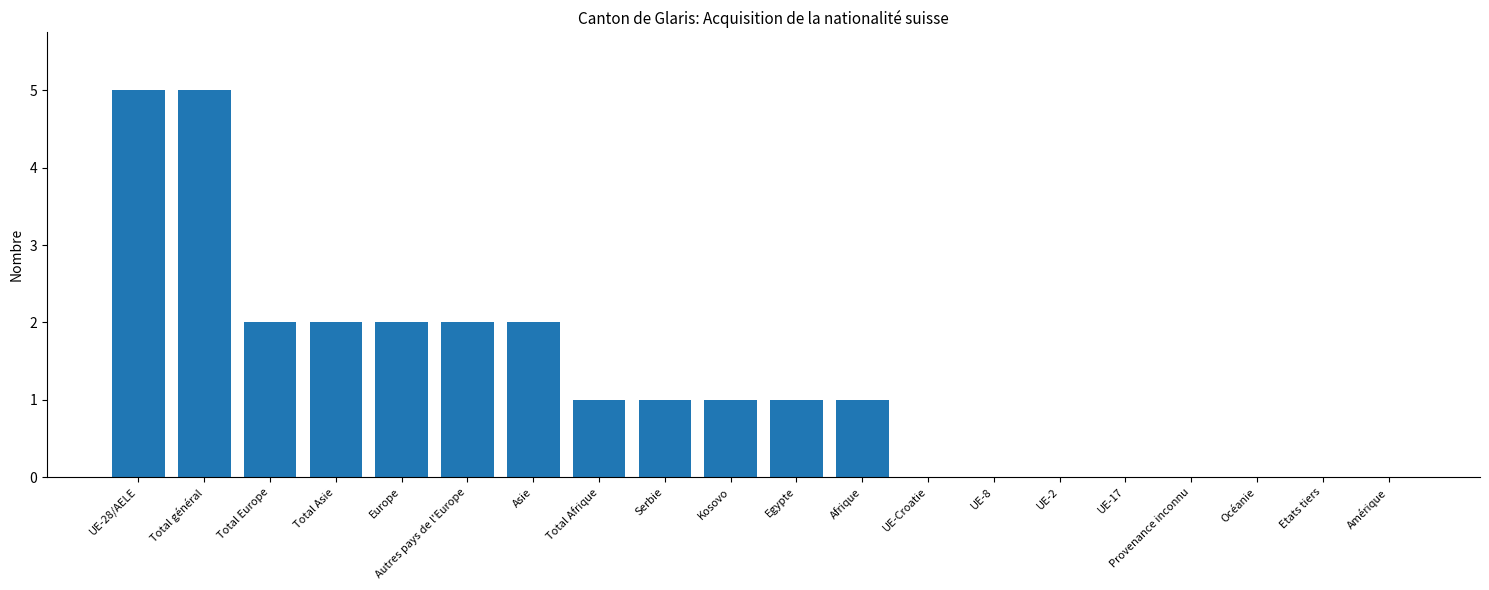

What is the sum of all values?

25